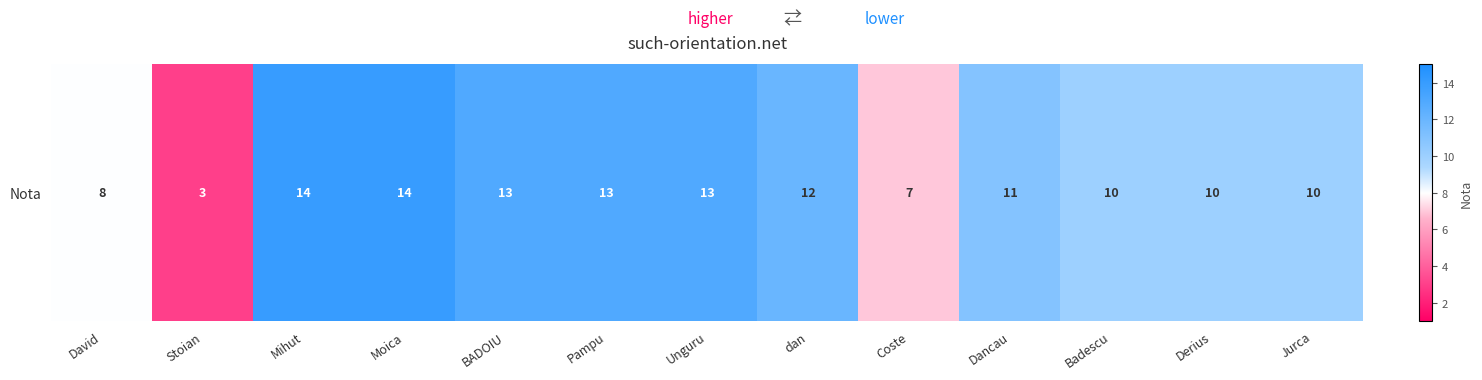

What is the sum of the values at Pampu and Coste?

20